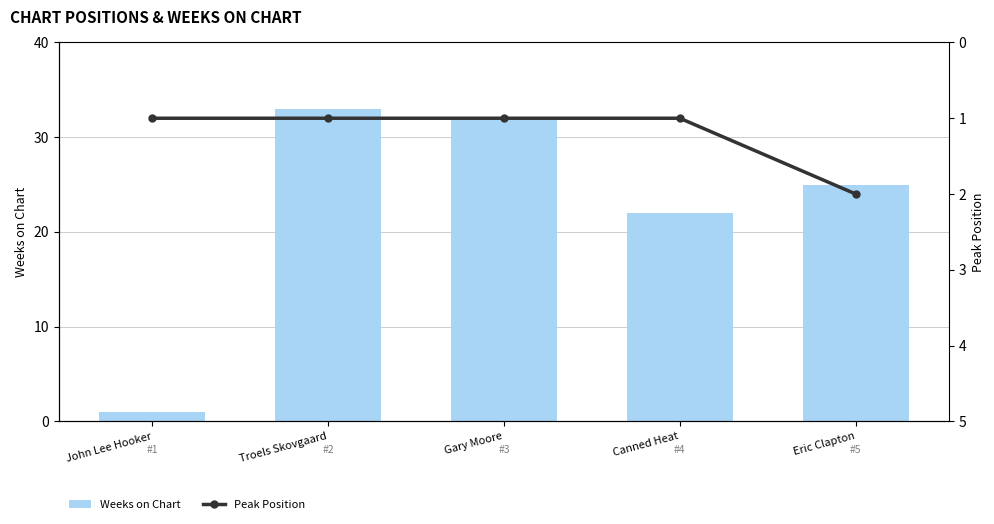

What is the label of the 5th bar from the right?

John Lee Hooker